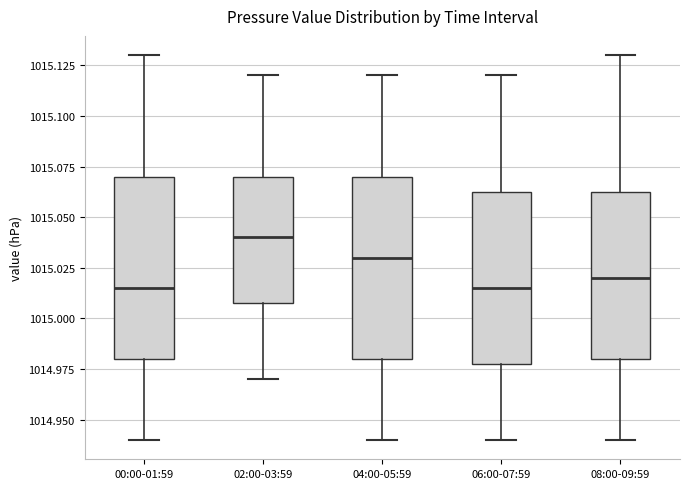

Reading left to right, transcribe this box plot: for each box, give where its median line is, the range the box spans, and where its two whiskers end, as read against the y-axis. The values are not printed on the chart, so give them approximately, as read against the axis.

00:00-01:59: median 1015.015, box 1014.980 to 1015.070, whiskers 1014.940 to 1015.130
02:00-03:59: median 1015.040, box 1015.010 to 1015.070, whiskers 1014.970 to 1015.120
04:00-05:59: median 1015.030, box 1014.980 to 1015.070, whiskers 1014.940 to 1015.120
06:00-07:59: median 1015.015, box 1014.980 to 1015.065, whiskers 1014.940 to 1015.120
08:00-09:59: median 1015.020, box 1014.980 to 1015.065, whiskers 1014.940 to 1015.130